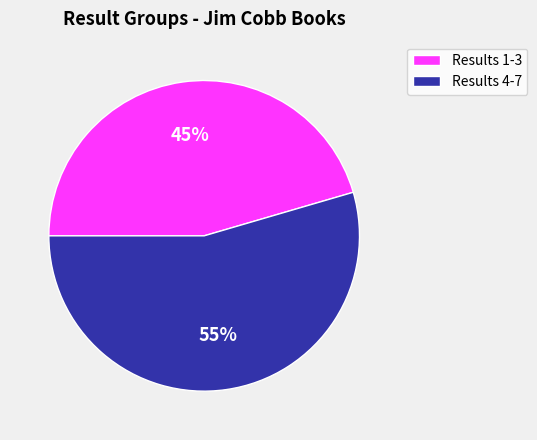

To the nearest percent, what is the average slice percentage?

50%